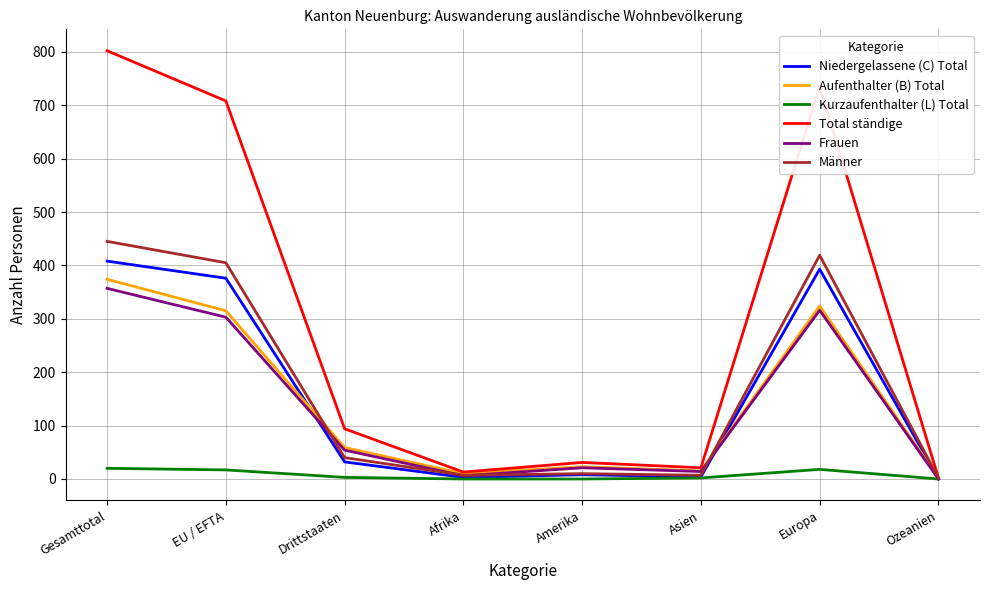

What is the difference between the highest and lowest values at Gesamttotal?

782